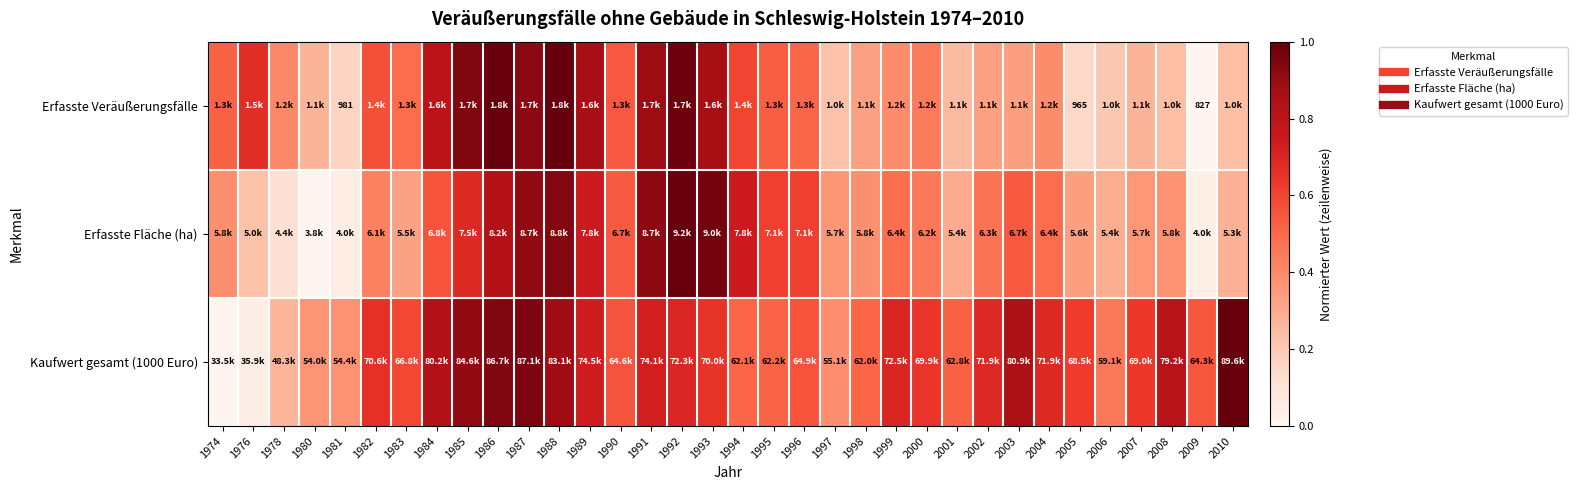

Which category has the lowest value in the Erfasste Veräußerungsfälle series?

2009